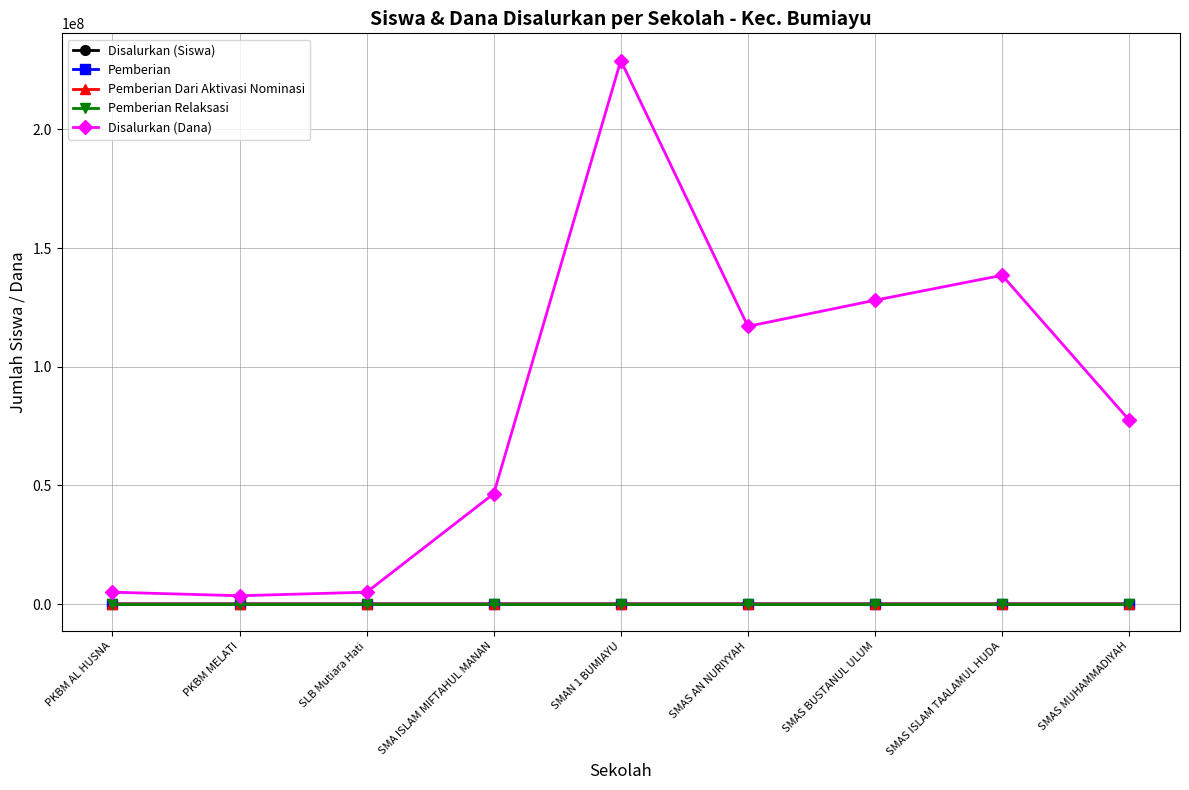

What is the difference between the Disalurkan (Siswa) values at PKBM MELATI and PKBM AL HUSNA?

1